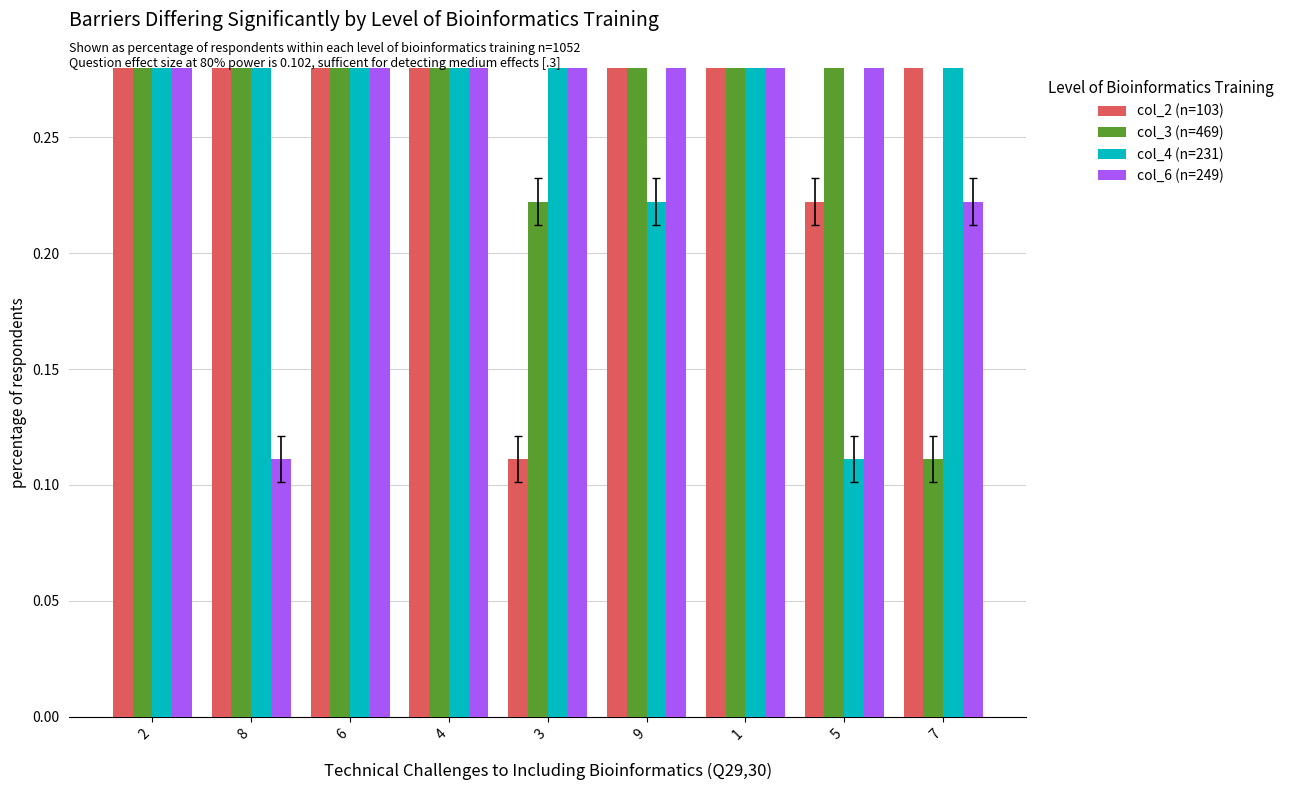

The value of col_6 (n=249) at 7 is 0.2. True or false?

True